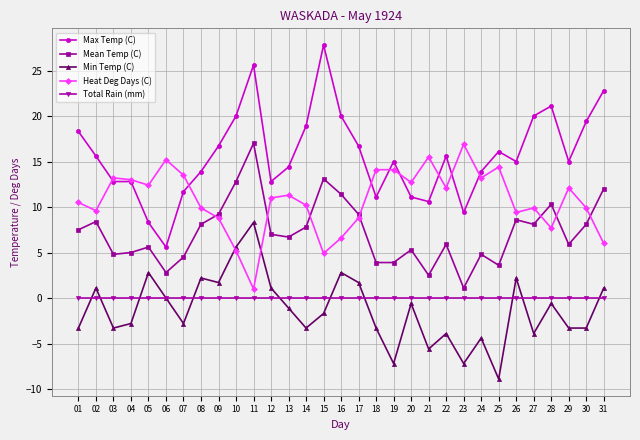

What is the spread (max minus min) of values at 21?

21.1